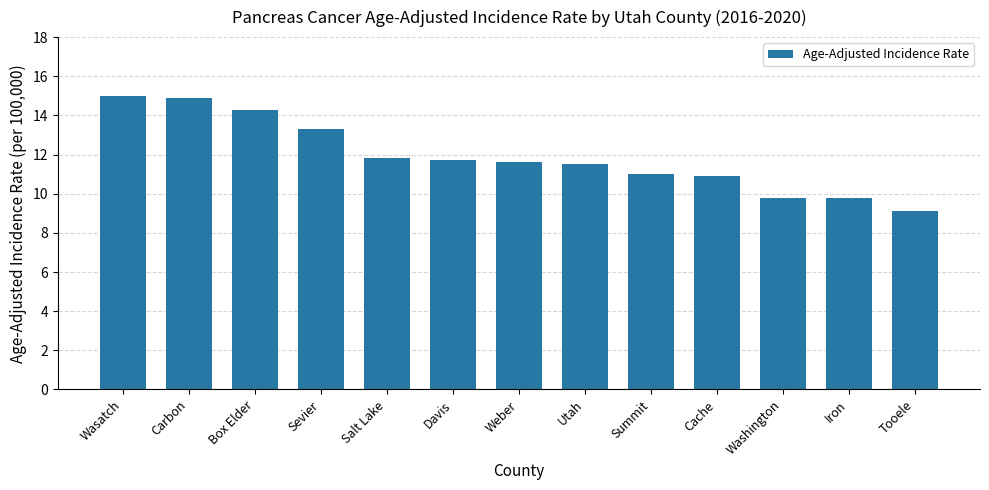

Count the number of categories in the chart.

13